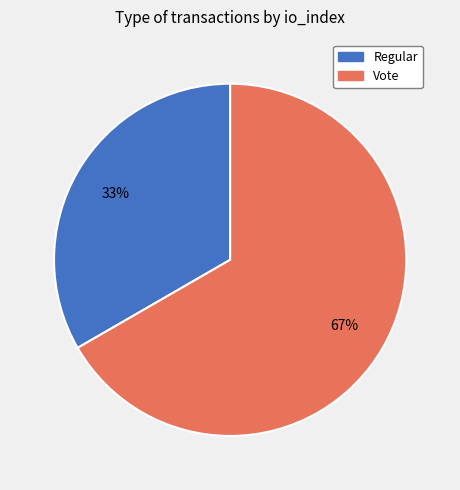

Between Regular and Vote, which is larger?

Vote